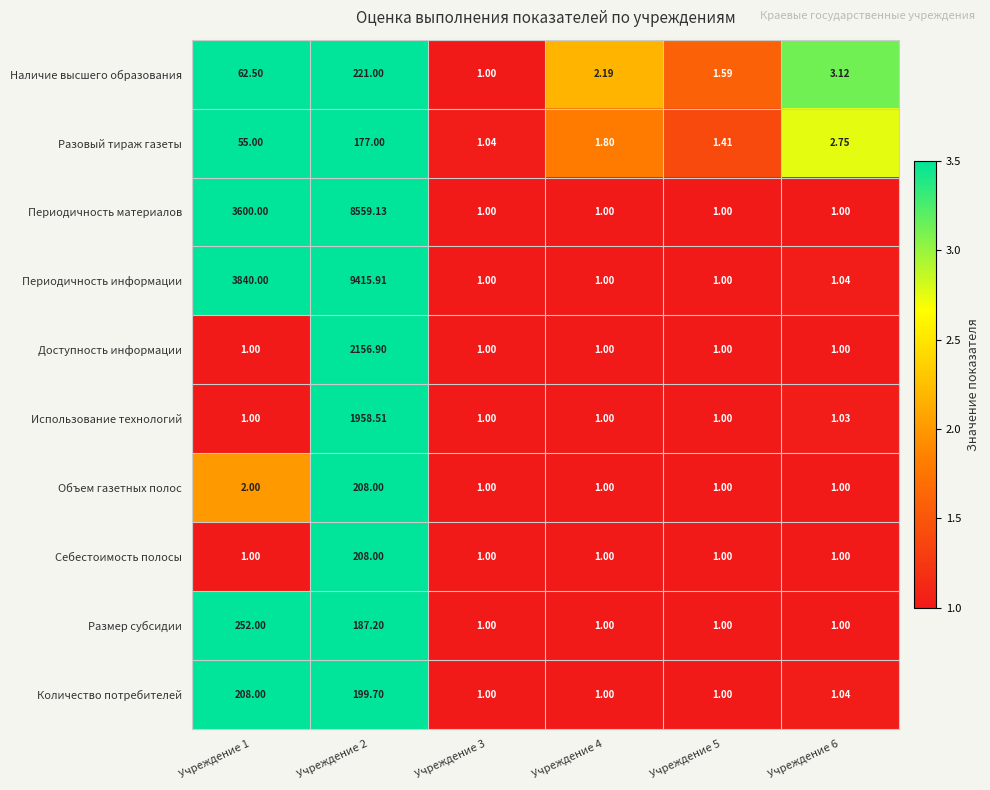

Is the value of Наличие высшего образования at Учреждение 3 greater than the value of Использование технологий at Учреждение 6?

No